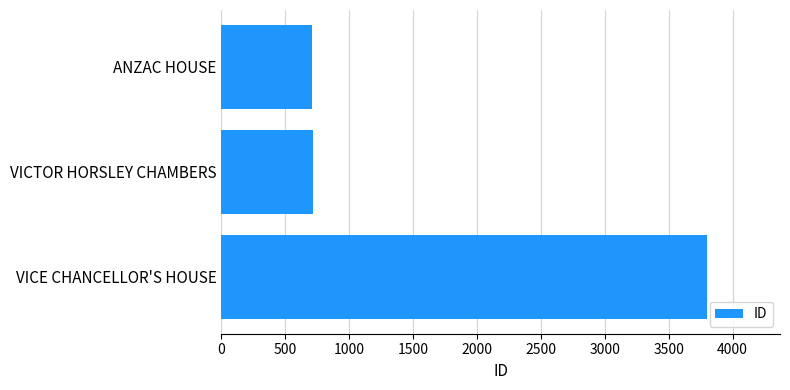

What is the label of the 1st bar from the top?

ANZAC HOUSE